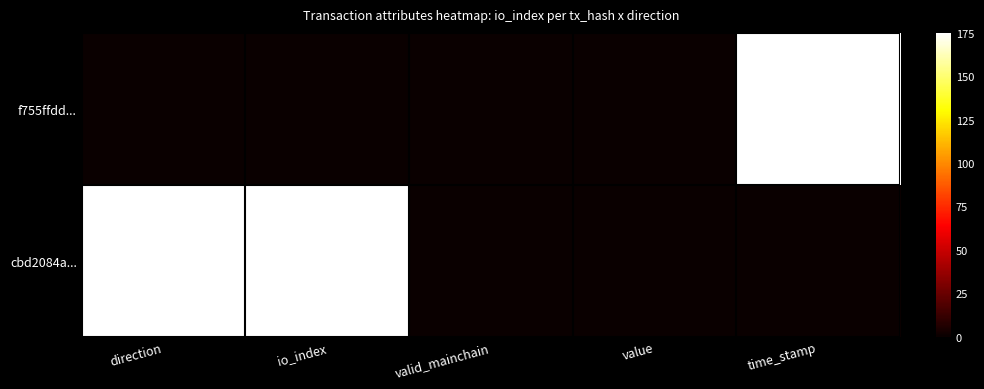

At which category does the chart reach its minimum across all series?

direction